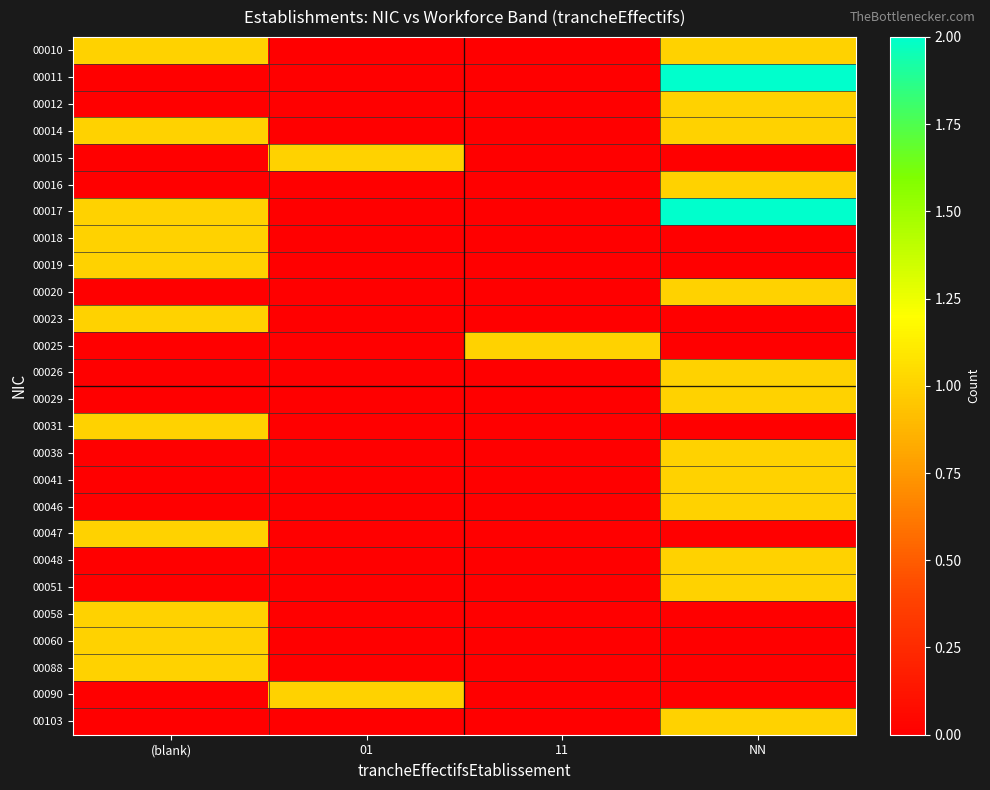

Reading left to right, extract all data points from this chart.

00010: (blank)=1	01=0	11=0	NN=1
00011: (blank)=0	01=0	11=0	NN=2
00012: (blank)=0	01=0	11=0	NN=1
00014: (blank)=1	01=0	11=0	NN=1
00015: (blank)=0	01=1	11=0	NN=0
00016: (blank)=0	01=0	11=0	NN=1
00017: (blank)=1	01=0	11=0	NN=2
00018: (blank)=1	01=0	11=0	NN=0
00019: (blank)=1	01=0	11=0	NN=0
00020: (blank)=0	01=0	11=0	NN=1
00023: (blank)=1	01=0	11=0	NN=0
00025: (blank)=0	01=0	11=1	NN=0
00026: (blank)=0	01=0	11=0	NN=1
00029: (blank)=0	01=0	11=0	NN=1
00031: (blank)=1	01=0	11=0	NN=0
00038: (blank)=0	01=0	11=0	NN=1
00041: (blank)=0	01=0	11=0	NN=1
00046: (blank)=0	01=0	11=0	NN=1
00047: (blank)=1	01=0	11=0	NN=0
00048: (blank)=0	01=0	11=0	NN=1
00051: (blank)=0	01=0	11=0	NN=1
00058: (blank)=1	01=0	11=0	NN=0
00060: (blank)=1	01=0	11=0	NN=0
00088: (blank)=1	01=0	11=0	NN=0
00090: (blank)=0	01=1	11=0	NN=0
00103: (blank)=0	01=0	11=0	NN=1